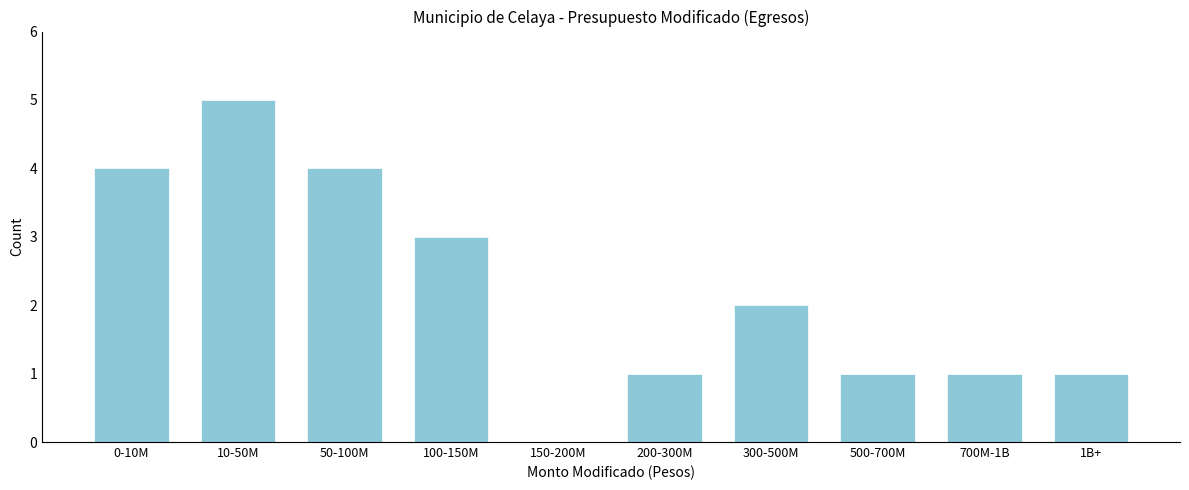

Reading right to left, extract all data points from this chart.

1B+=1	700M-1B=1	500-700M=1	300-500M=2	200-300M=1	150-200M=0	100-150M=3	50-100M=4	10-50M=5	0-10M=4